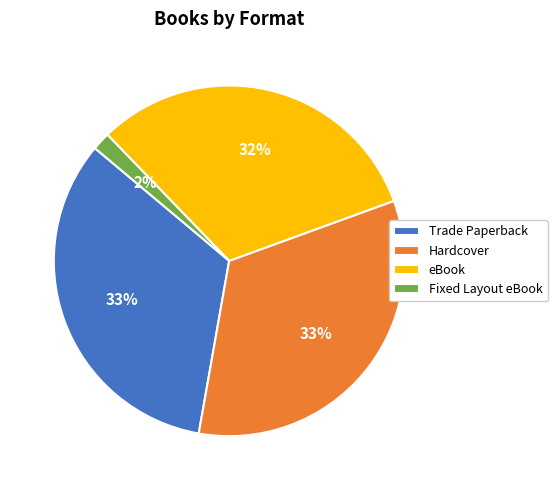

What is the ratio of the value at Trade Paperback to the value at Hardcover?

1.0